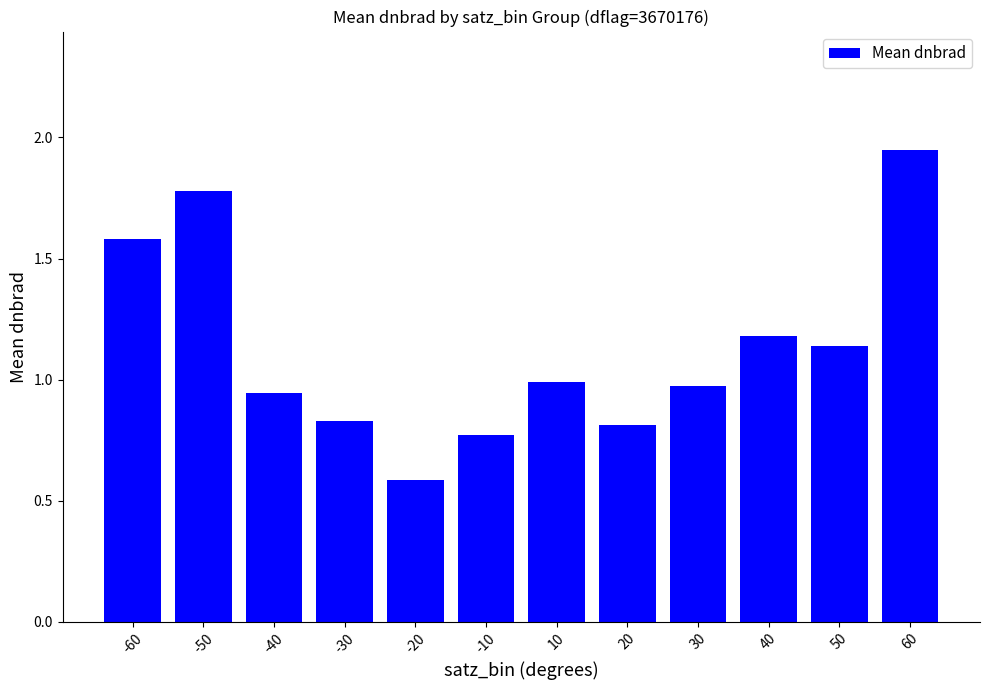

What is the difference between the maximum and second lowest values?

1.2